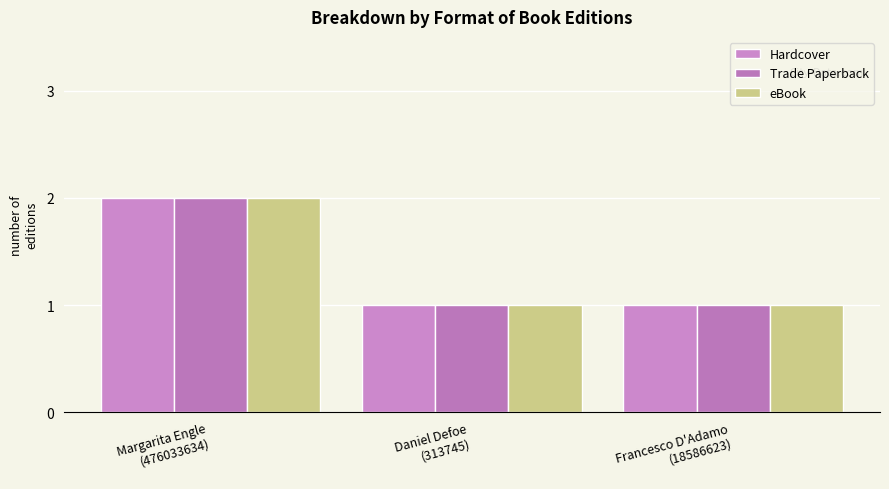

At how many categories does at least one series exceed 1?

1